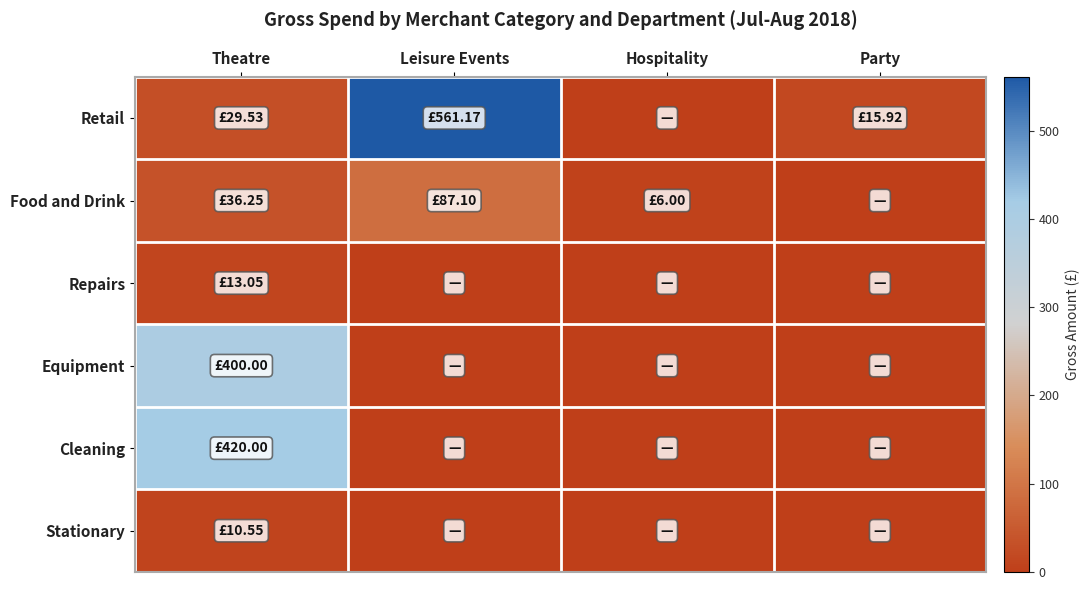

Reading left to right, what are all the values shown in this chart?

Retail: Theatre=29.5	Leisure Events=561.2	Hospitality=0.0	Party=15.9
Food and Drink: Theatre=36.2	Leisure Events=87.1	Hospitality=6.0	Party=0.0
Repairs: Theatre=13.1	Leisure Events=0.0	Hospitality=0.0	Party=0.0
Equipment: Theatre=400.0	Leisure Events=0.0	Hospitality=0.0	Party=0.0
Cleaning: Theatre=420.0	Leisure Events=0.0	Hospitality=0.0	Party=0.0
Stationary: Theatre=10.6	Leisure Events=0.0	Hospitality=0.0	Party=0.0